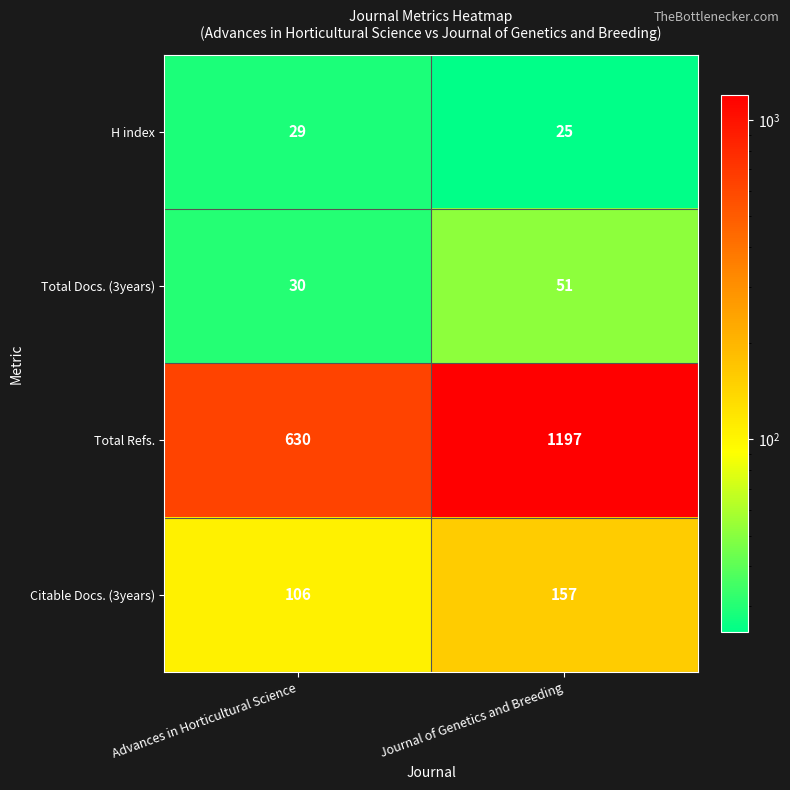

Rank the categories by Citable Docs. (3years) value from highest to lowest.

Journal of Genetics and Breeding, Advances in Horticultural Science